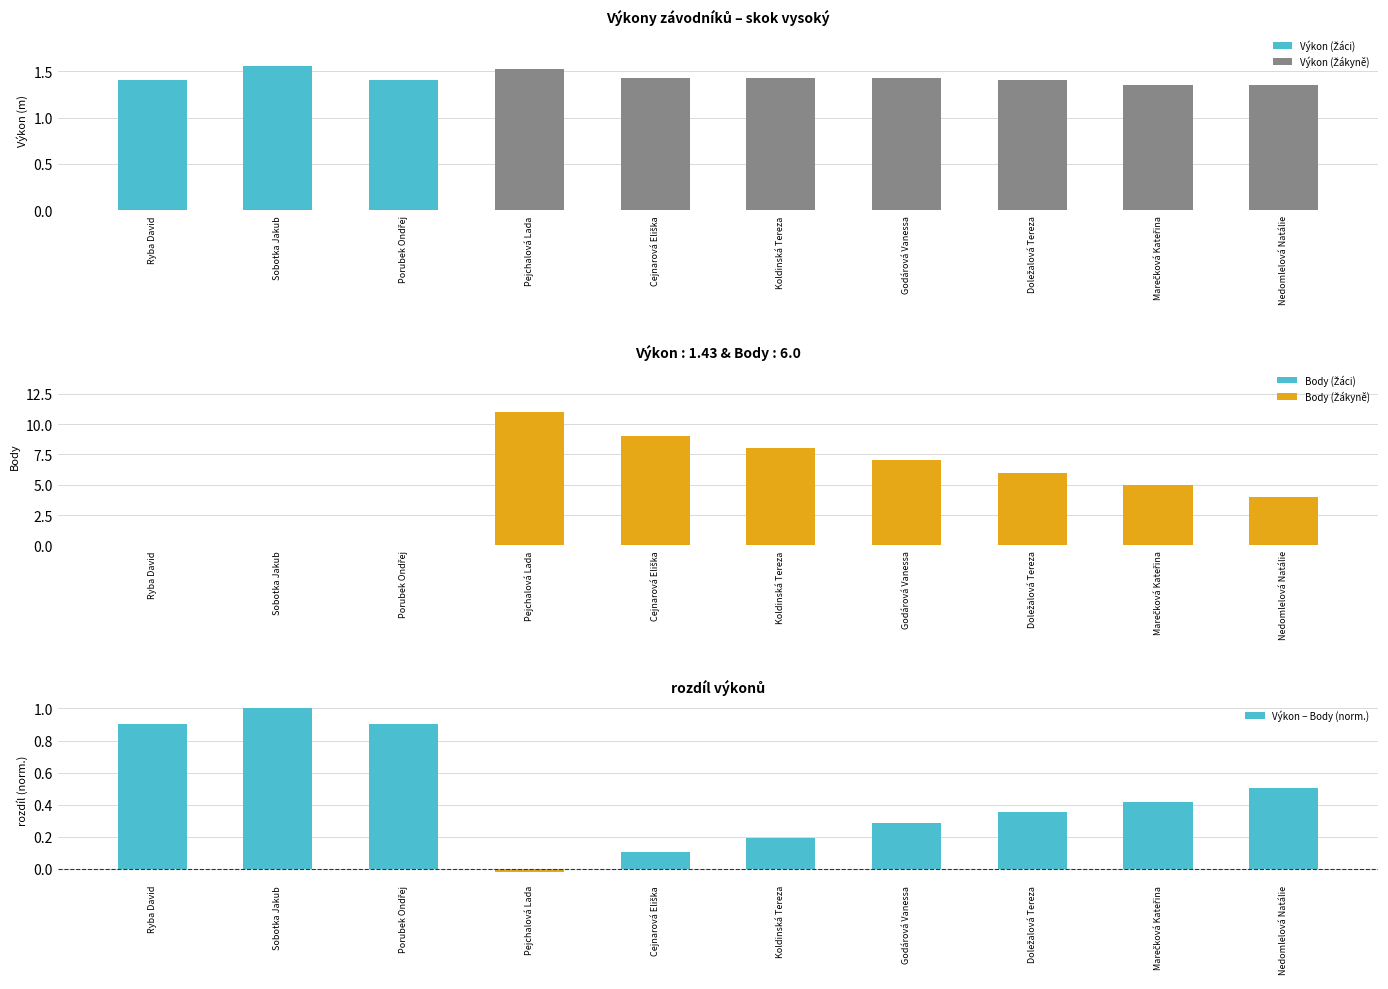

What is the average value?

0.5